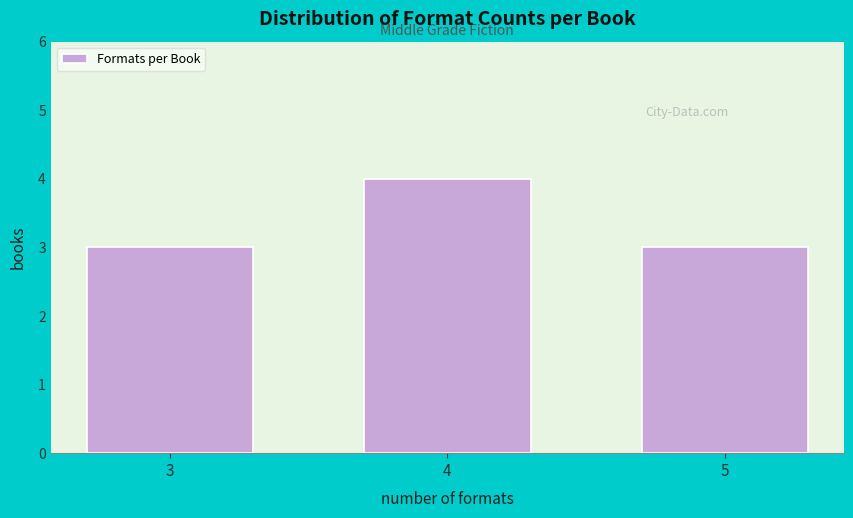

Reading left to right, list all the values displayed in this chart.

3	4	3